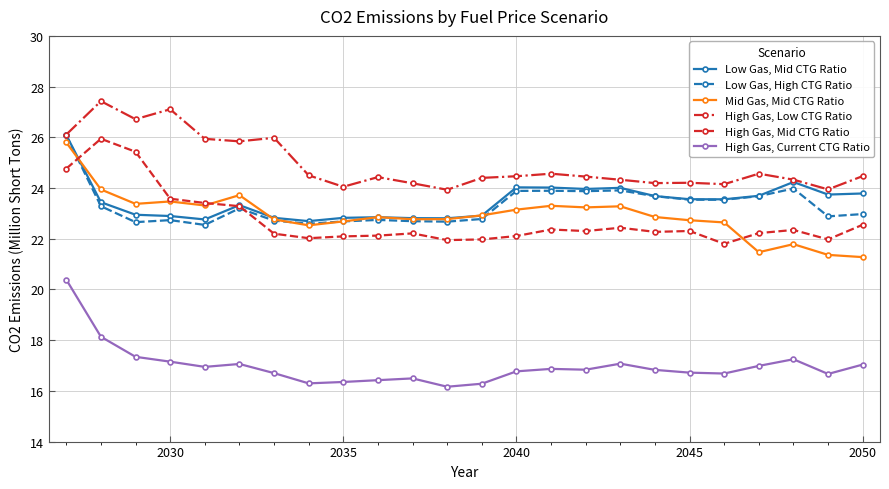

True or false: Low Gas, High CTG Ratio has more than 2 interior local peaks.

True